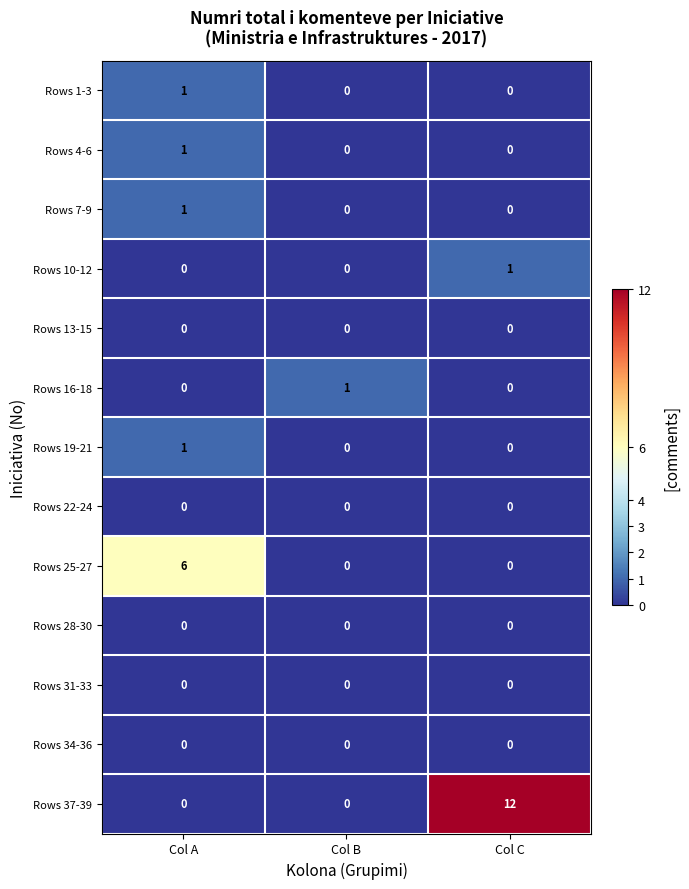

Which series has the largest total across all categories?

Rows 37-39